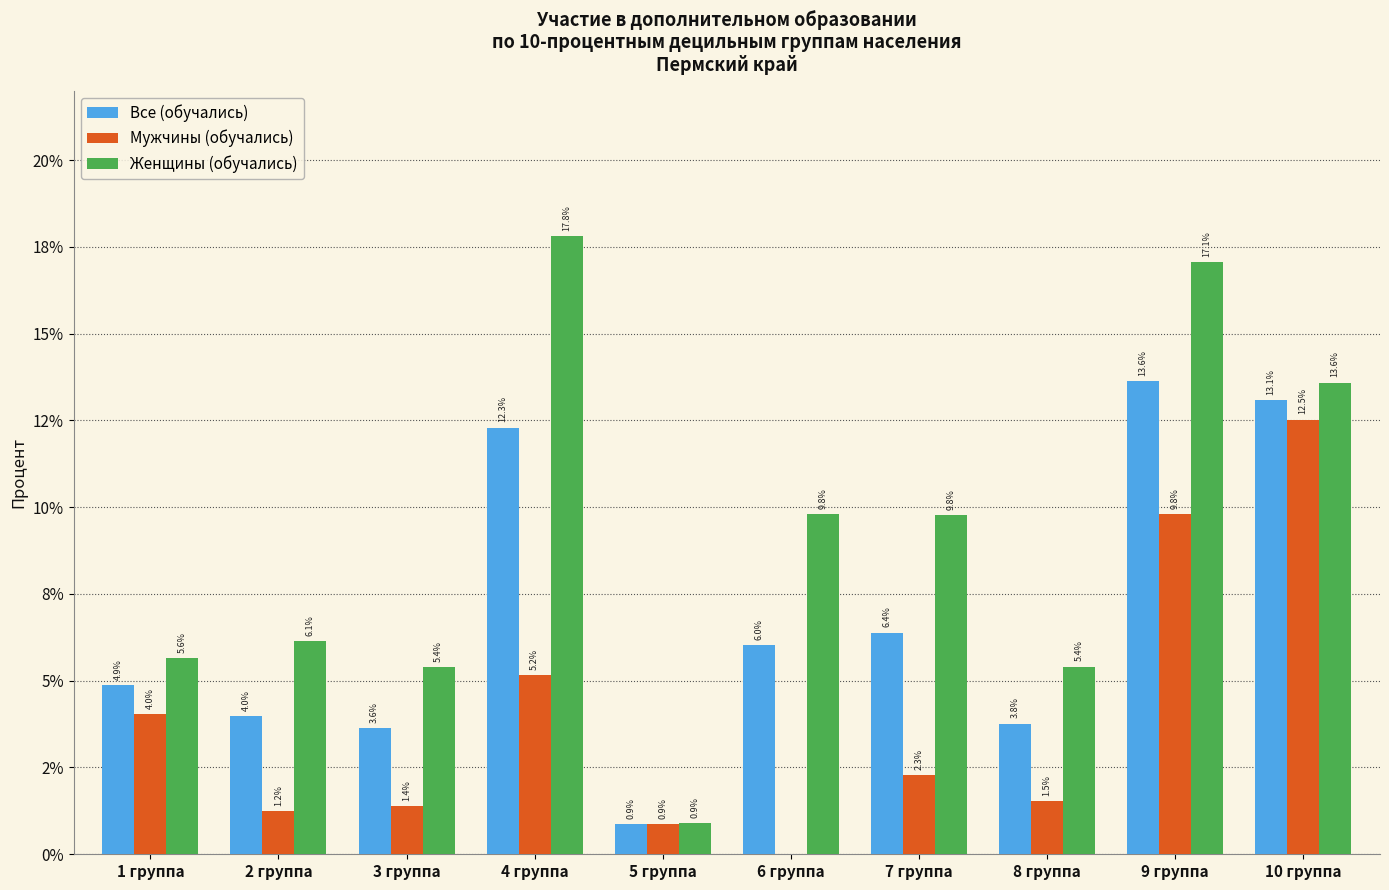

What is the difference between the maximum and minimum values in the Все (обучались) series?

12.7